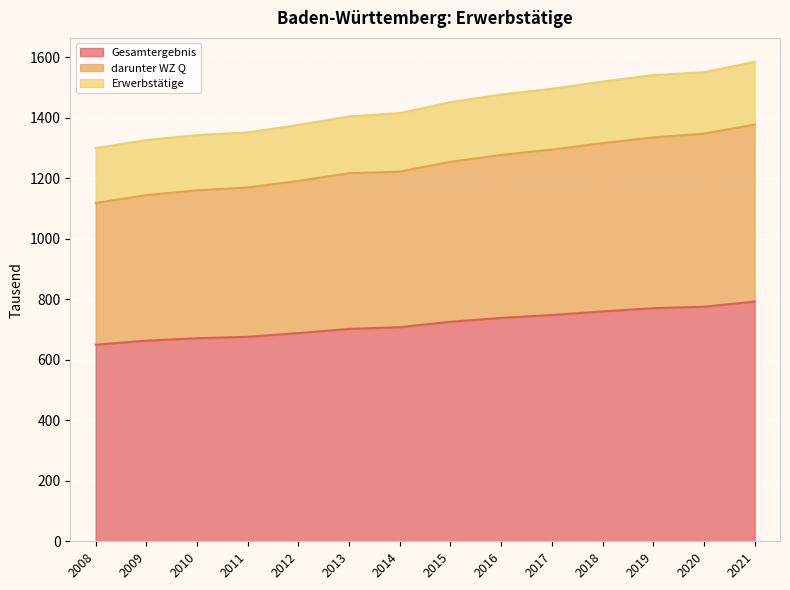

True or false: Gesamtergebnis and Erwerbstätige intersect in this chart.

False